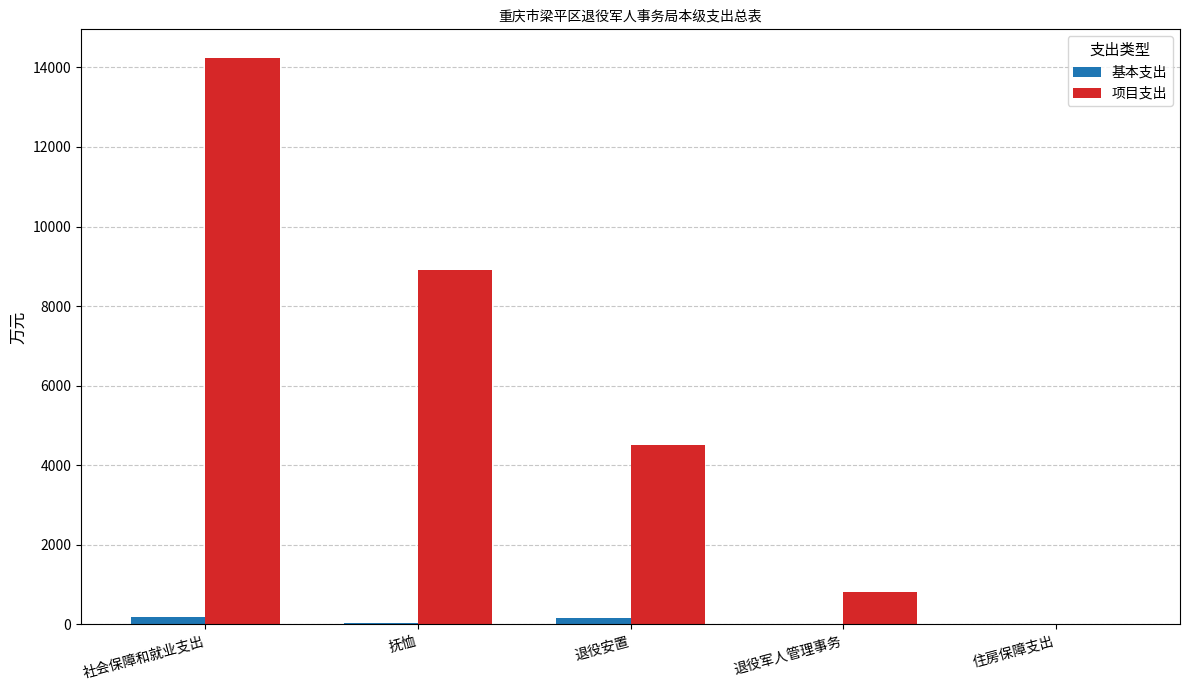

At which label is 项目支出 closest to 7122?

抚恤